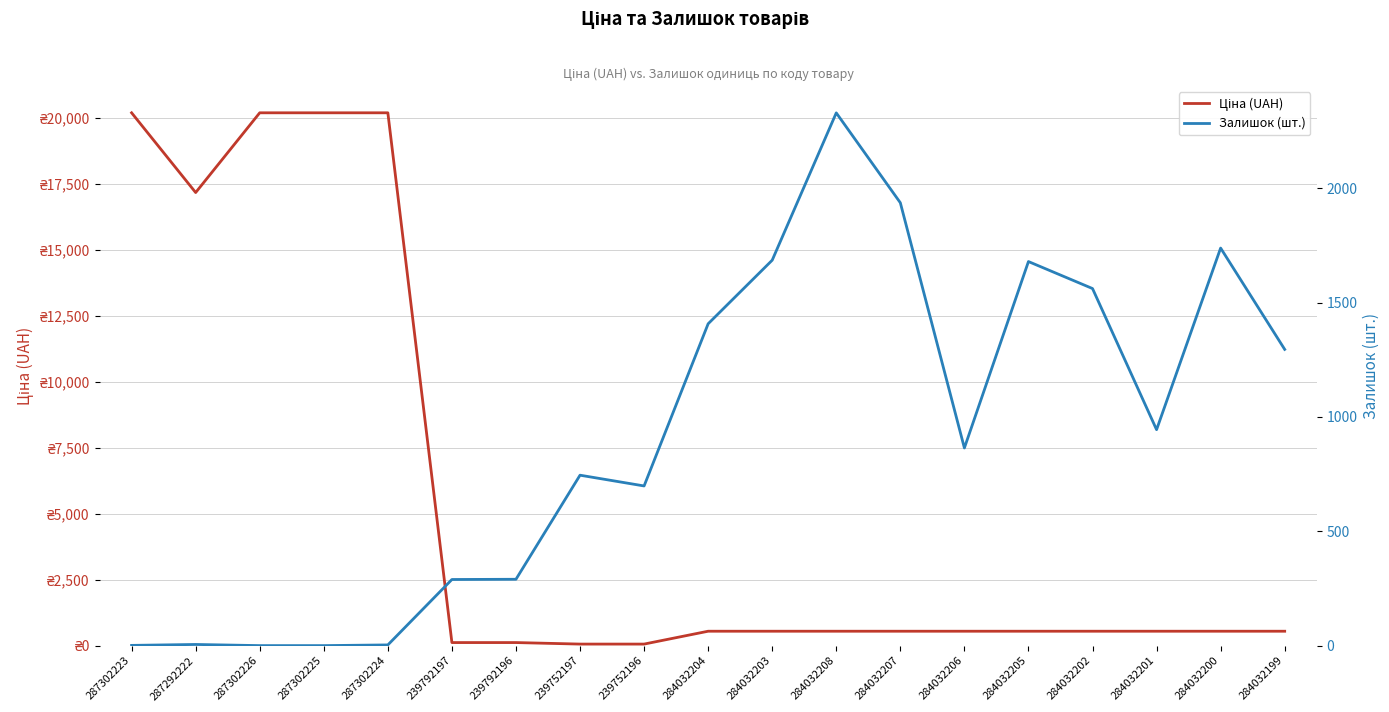

How many distinct data groups are displayed?

2